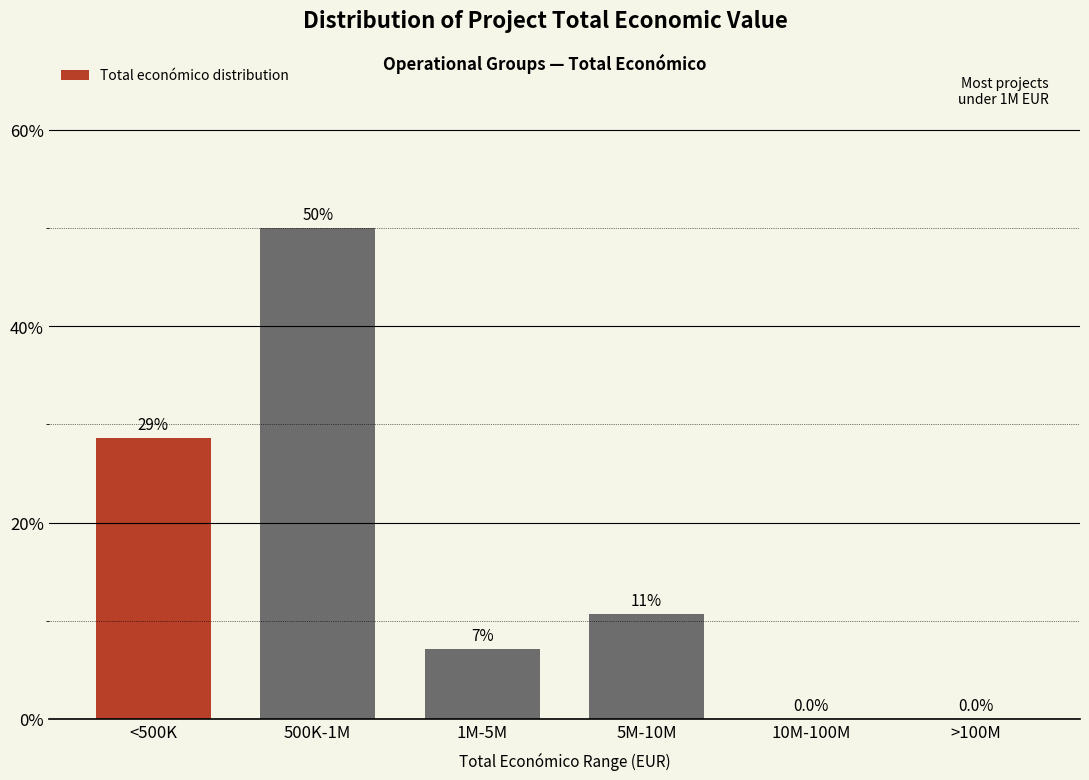

The chart shows a value of -34.8 at >100M. True or false?

False